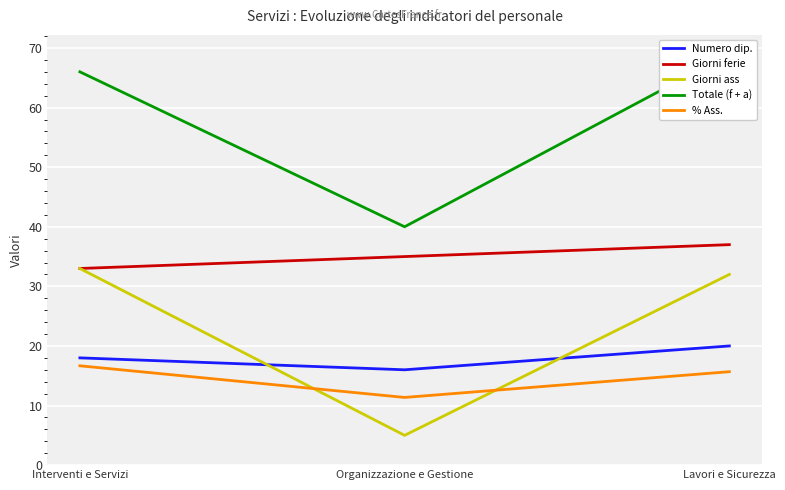

What is the difference between the Numero dip. values at Organizzazione e Gestione and Interventi e Servizi?

2.0